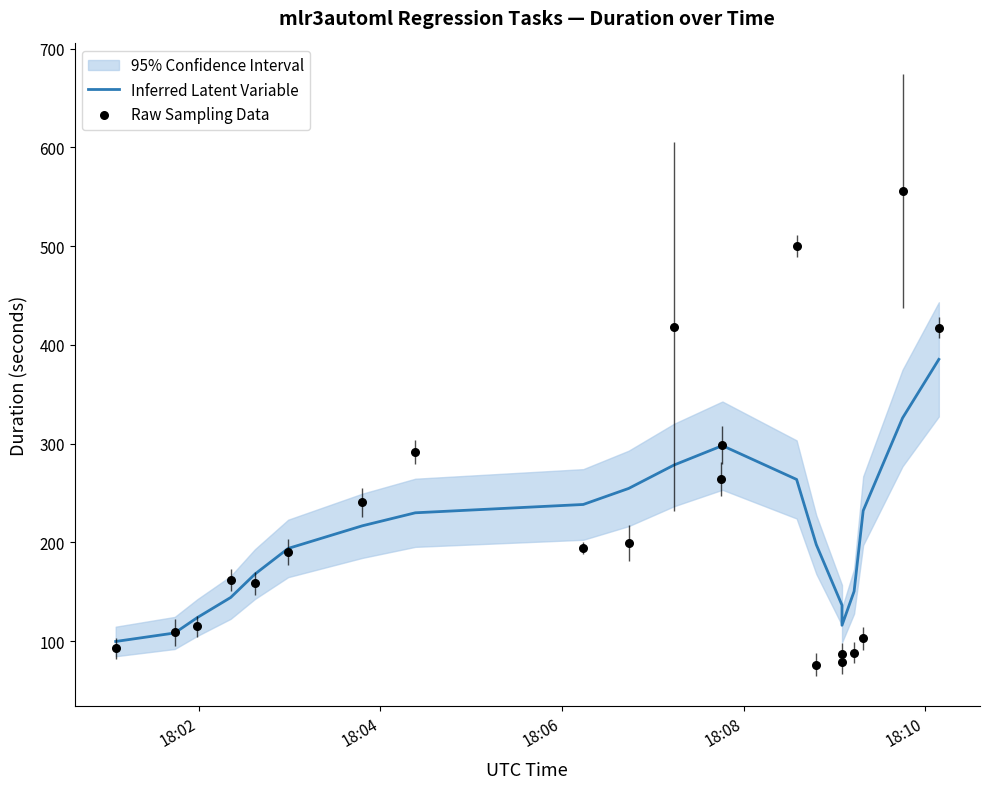

Is the value of Inferred Latent Variable at 8 greater than the value of Raw Sampling Data at 17?

Yes